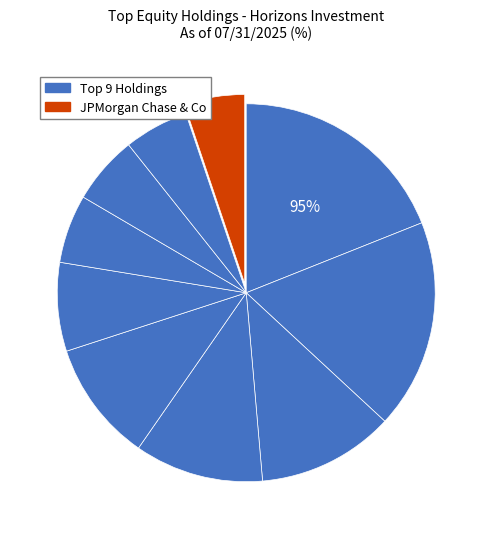

What is the total percentage of Tesla Inc and Apple Inc?

17.2%